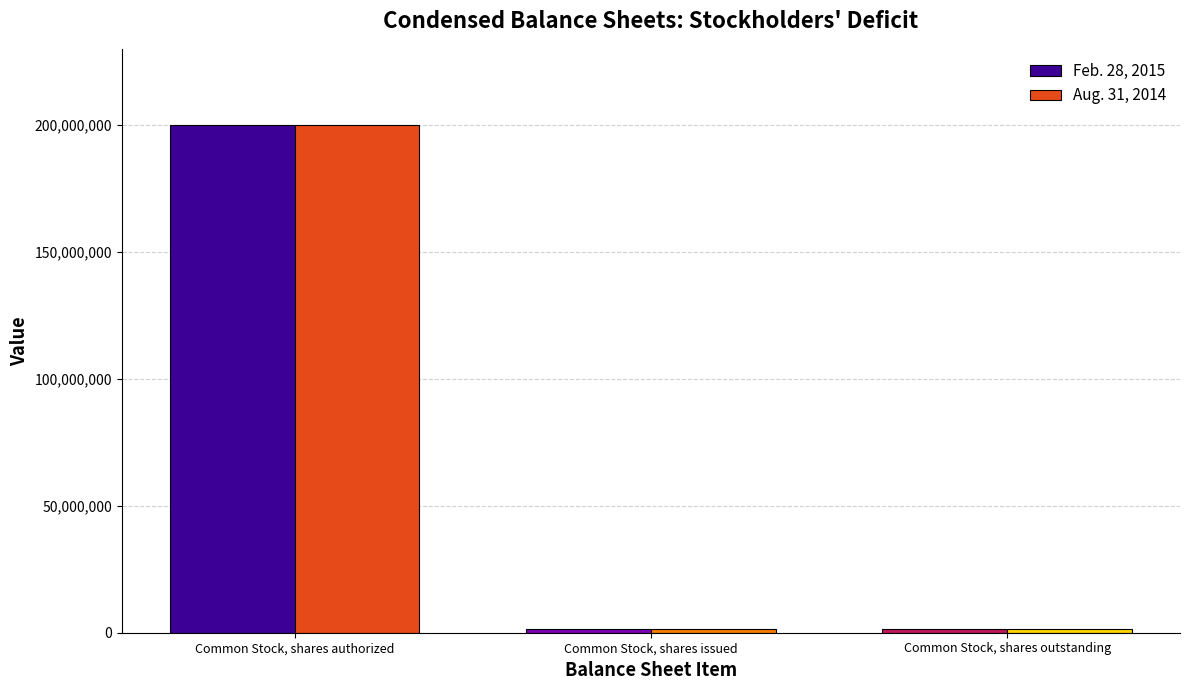

Reading right to left, transcribe all the data shown in this chart.

Feb. 28, 2015: Common Stock, shares outstanding=1612500	Common Stock, shares issued=1612500	Common Stock, shares authorized=200000000
Aug. 31, 2014: Common Stock, shares outstanding=1612500	Common Stock, shares issued=1612500	Common Stock, shares authorized=200000000